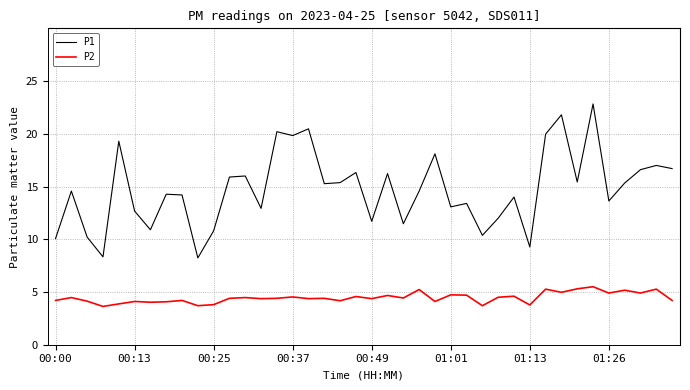

What is the maximum value for P2?

5.5